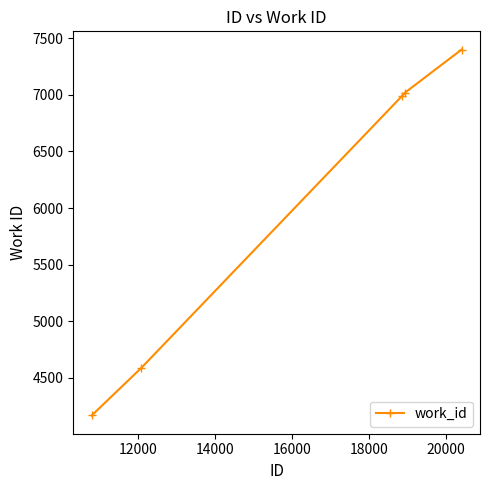

What is the greatest value displayed?

7400